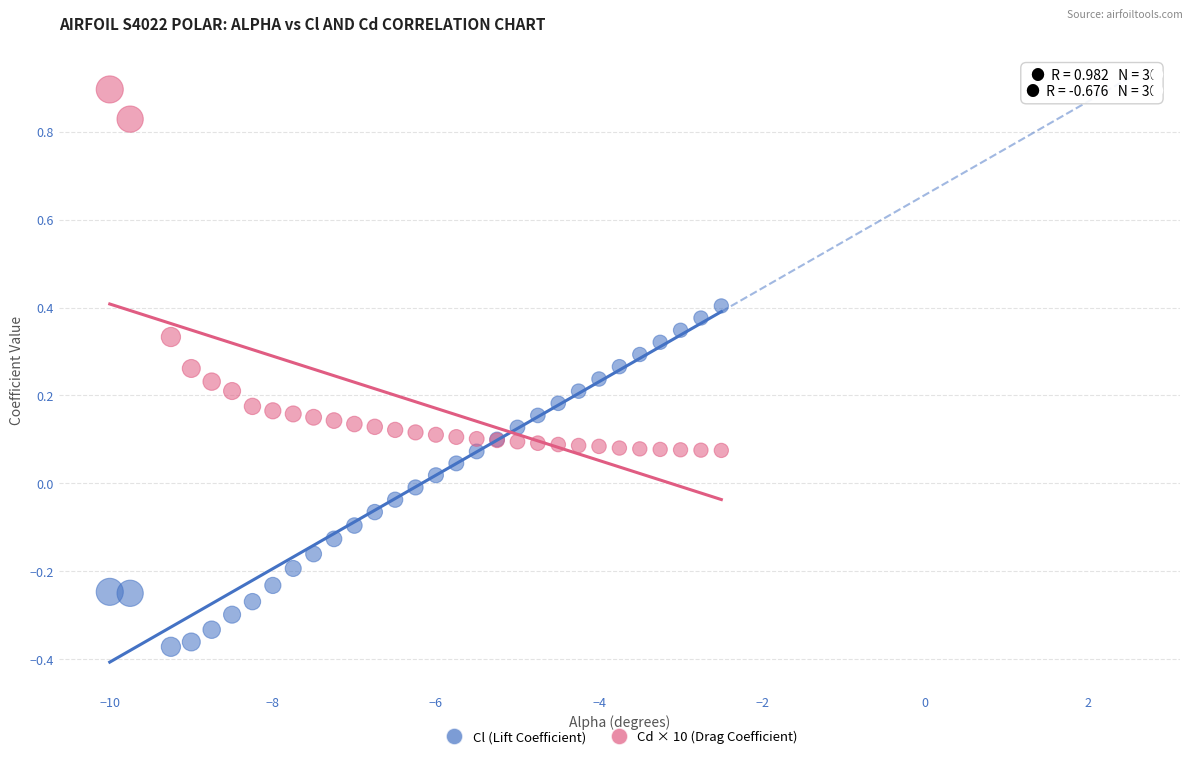

What is the X range (max minus min) for the scatter plot?

7.5